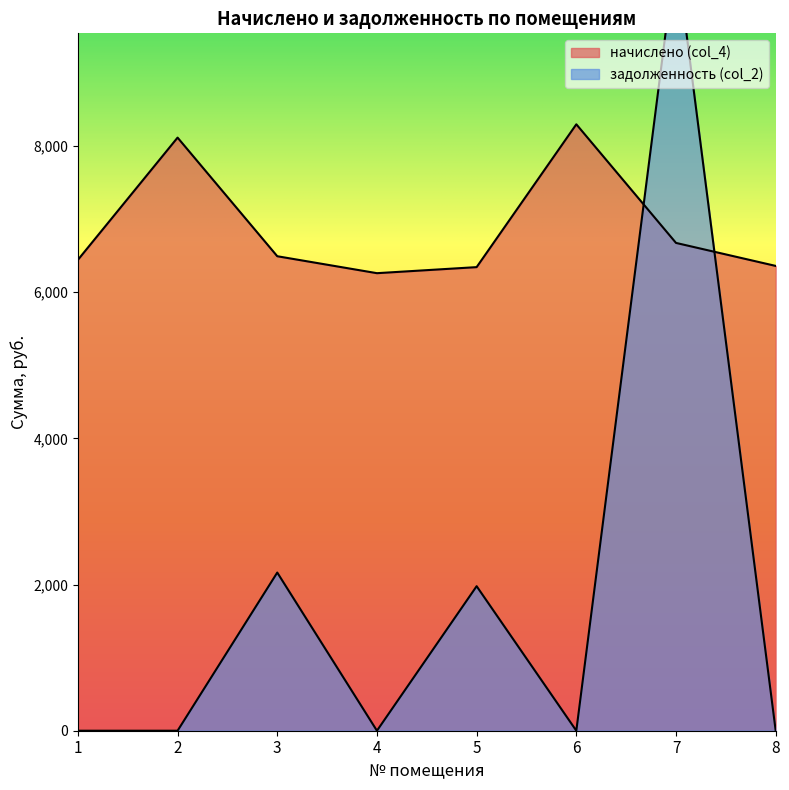

Is the value of задолженность (col_2) at 1 greater than the value of начислено (col_4) at 5?

No